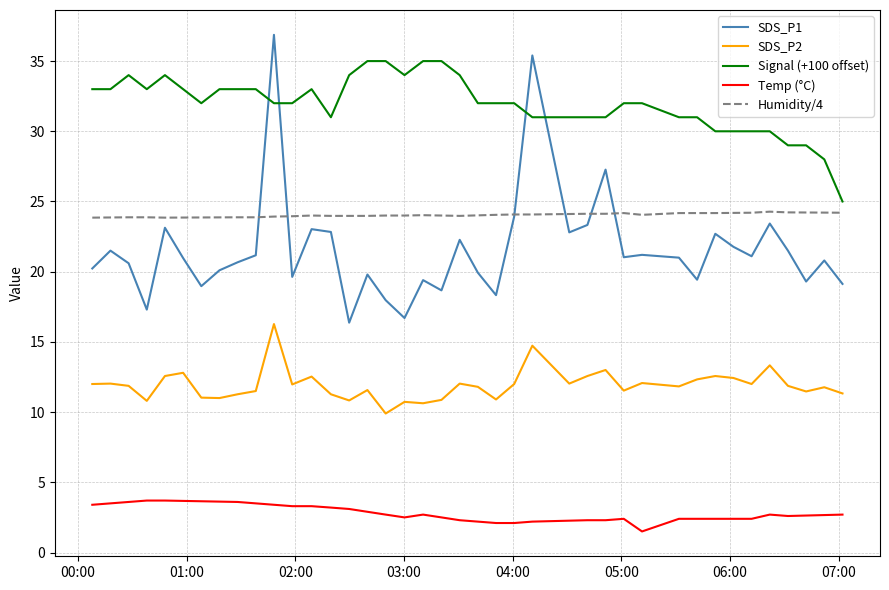

True or false: SDS_P1 and SDS_P2 intersect in this chart.

False